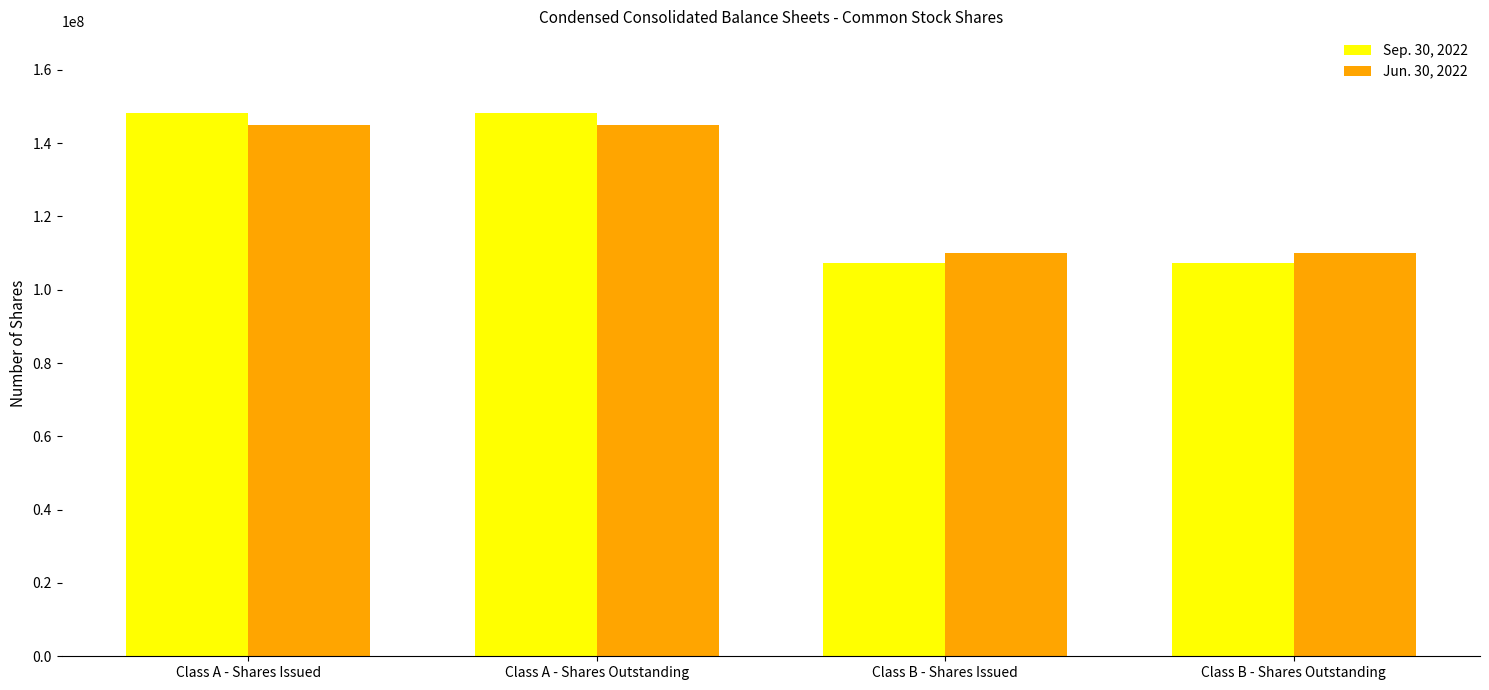

What is the sum of all Jun. 30, 2022 values?

509854796